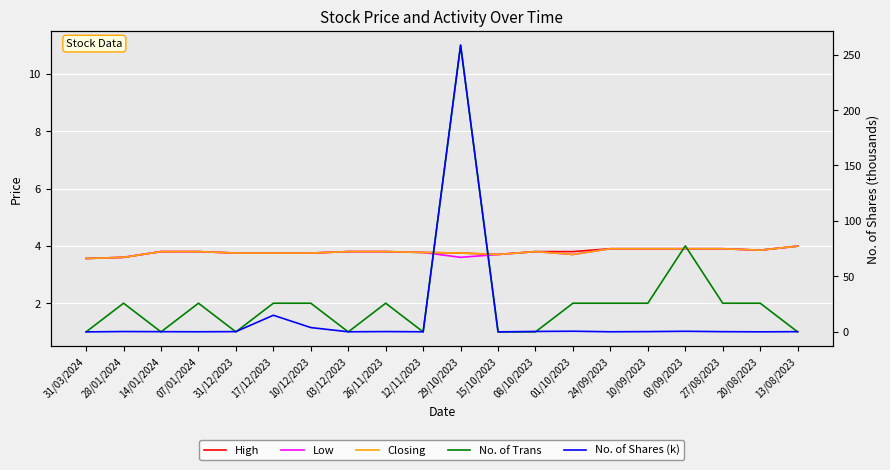

At which label does High reach its peak?

13/08/2023